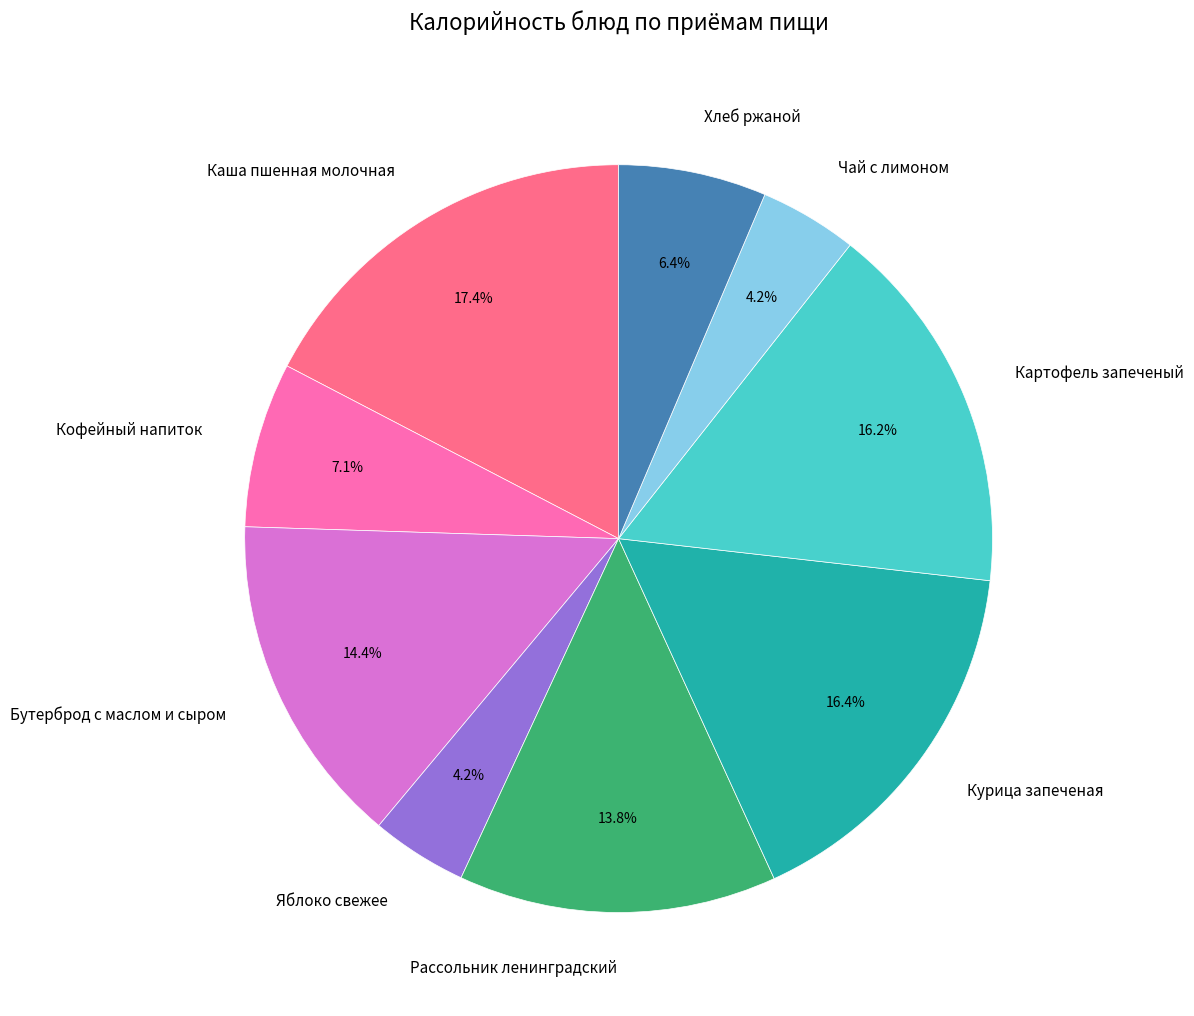

To the nearest percent, what percentage of the pie is Рассольник ленинградский?

14%